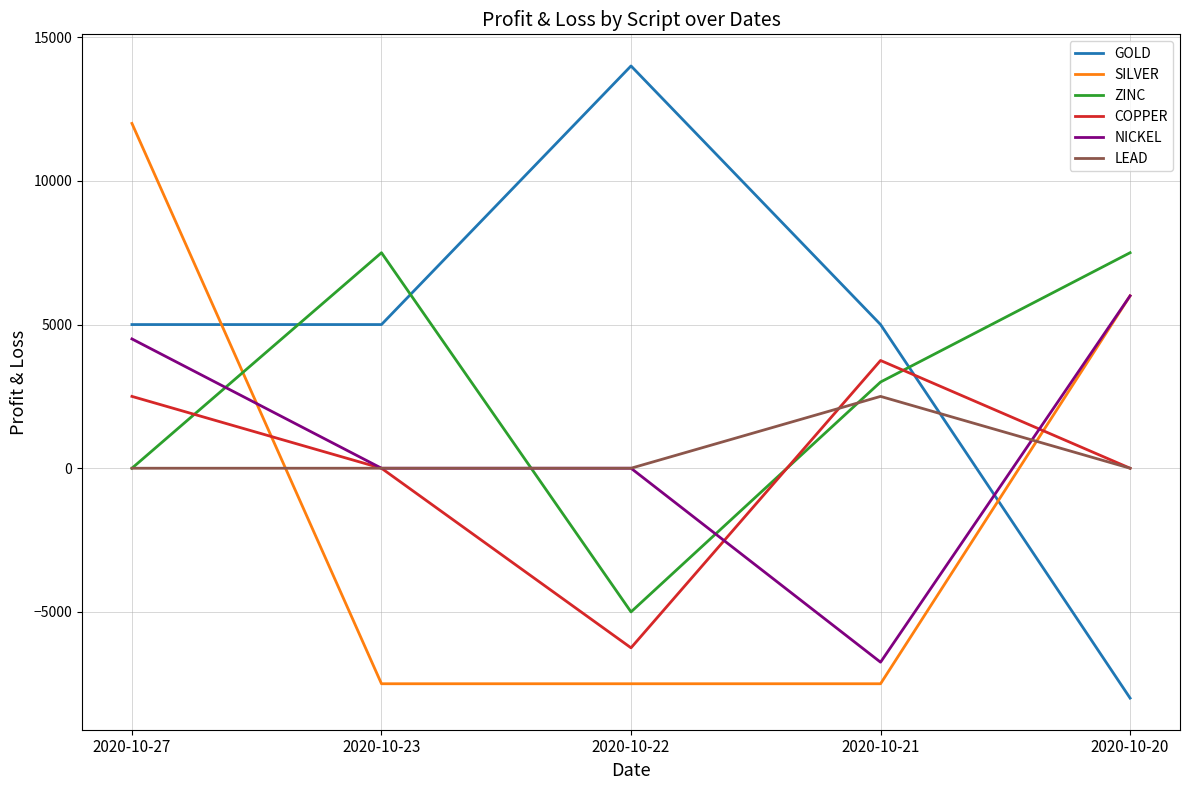

How many lines are shown in the chart?

6